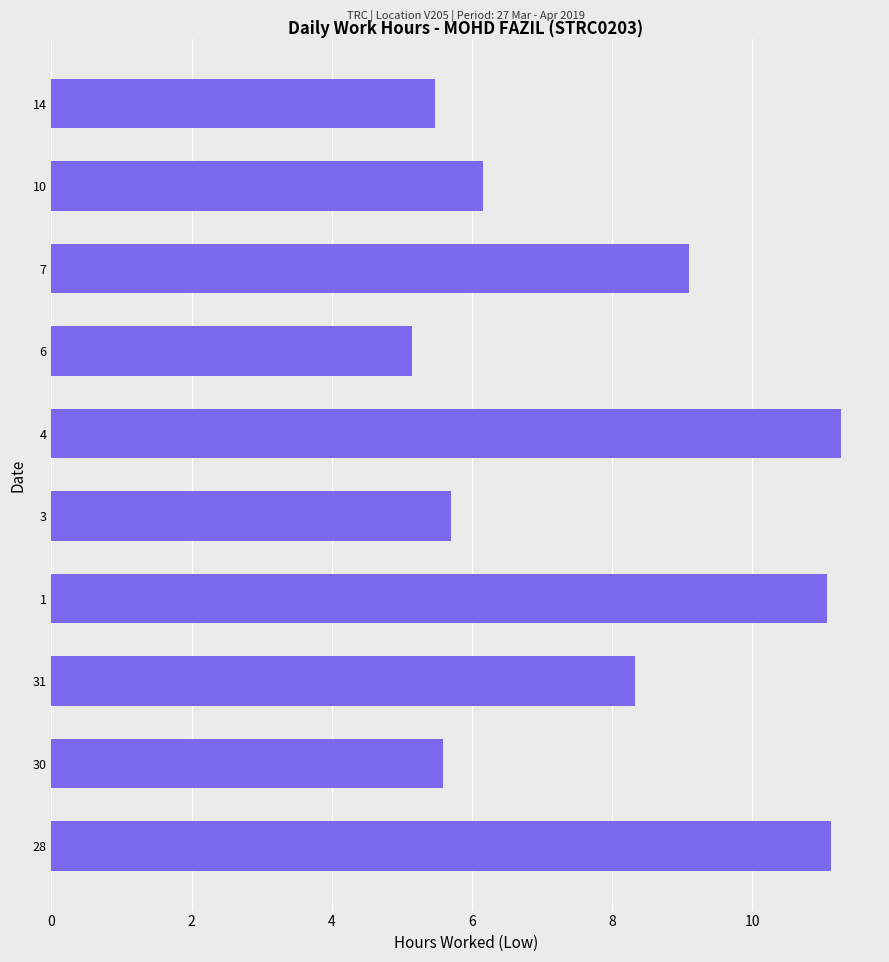

Are the bars horizontal?

Yes